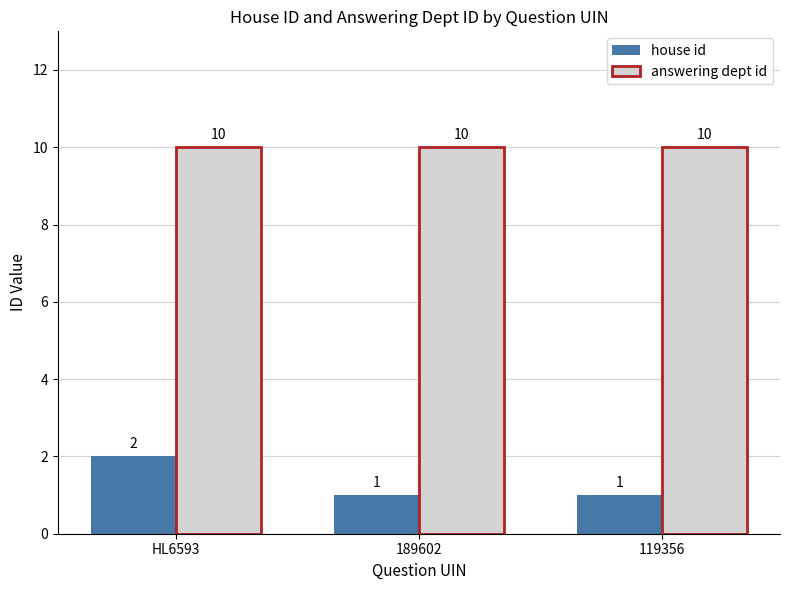

The value of house id at HL6593 is 3. True or false?

False